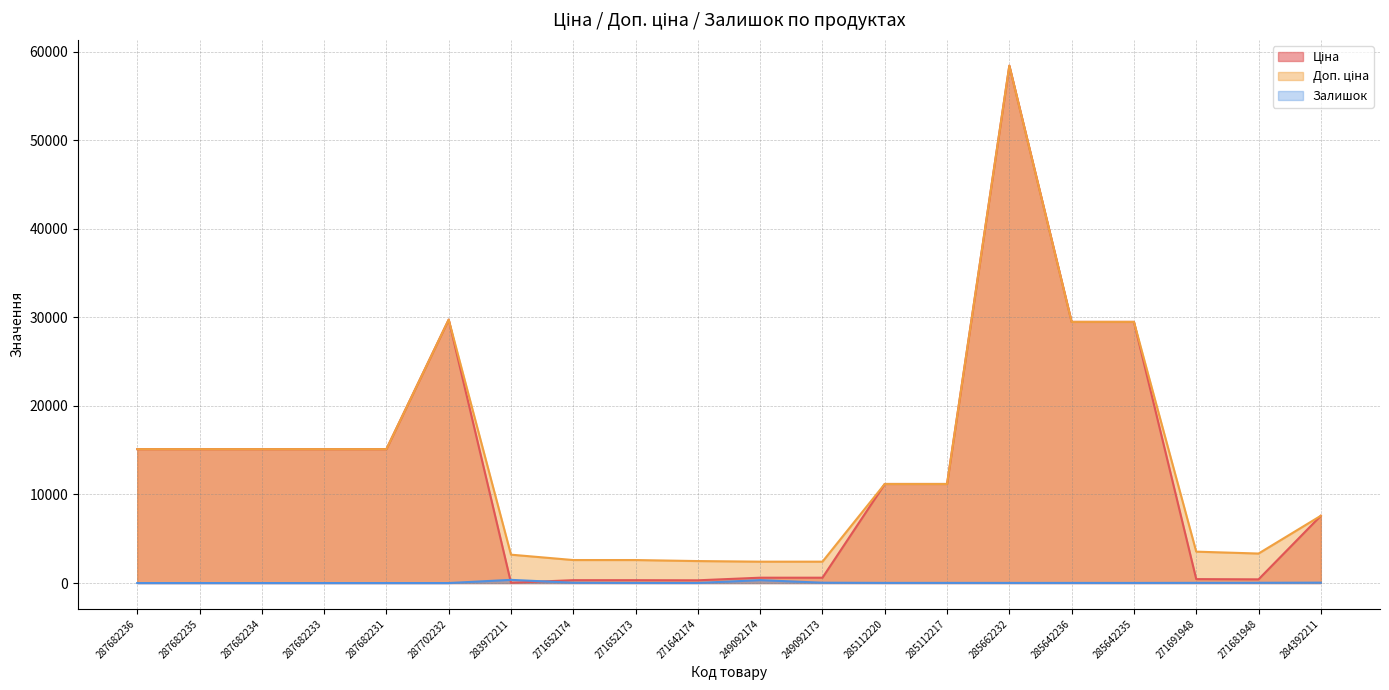

Which series ends up on top after the final intersection of Залишок and Ціна?

Ціна